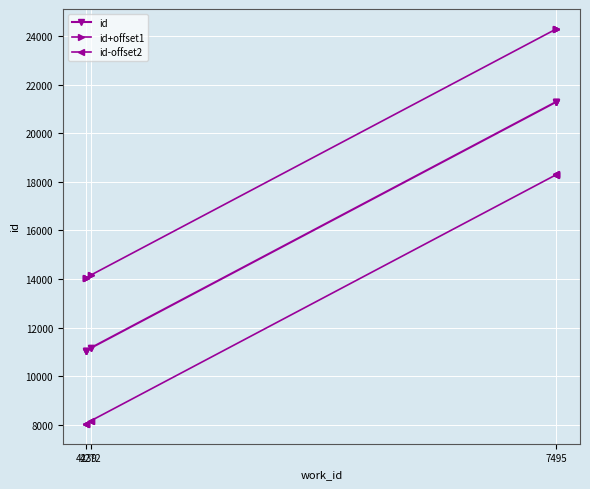

Rank the series by their average value, from lowest to highest.

id-offset2, id, id+offset1